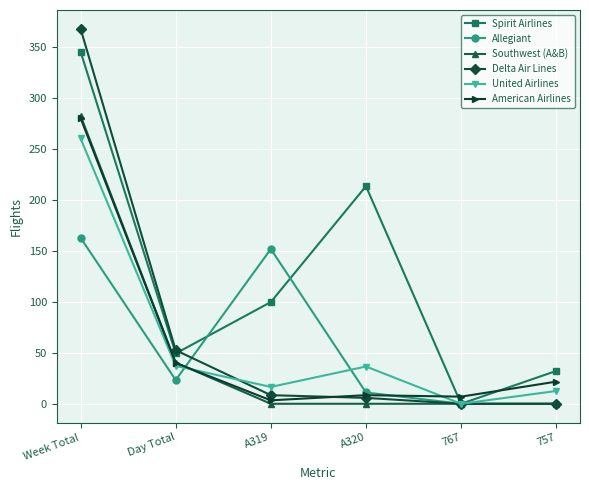

Where is American Airlines nearest to the value 141?

Day Total